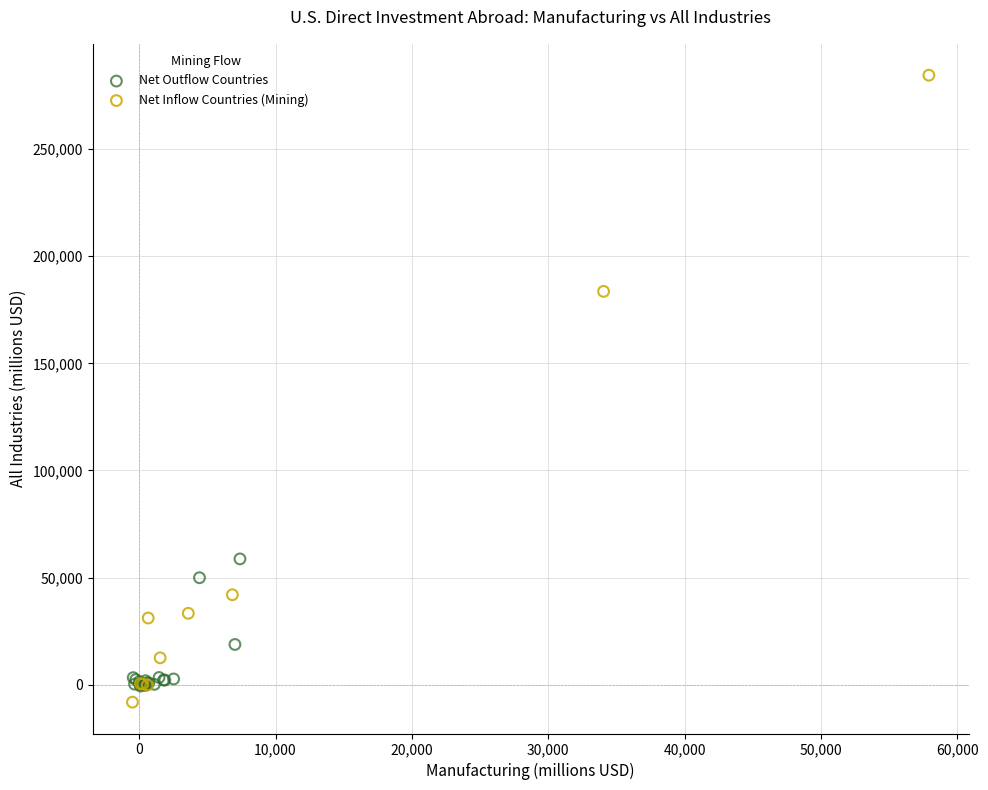

Which series contains the highest Y value?

Net Inflow Countries (Mining)